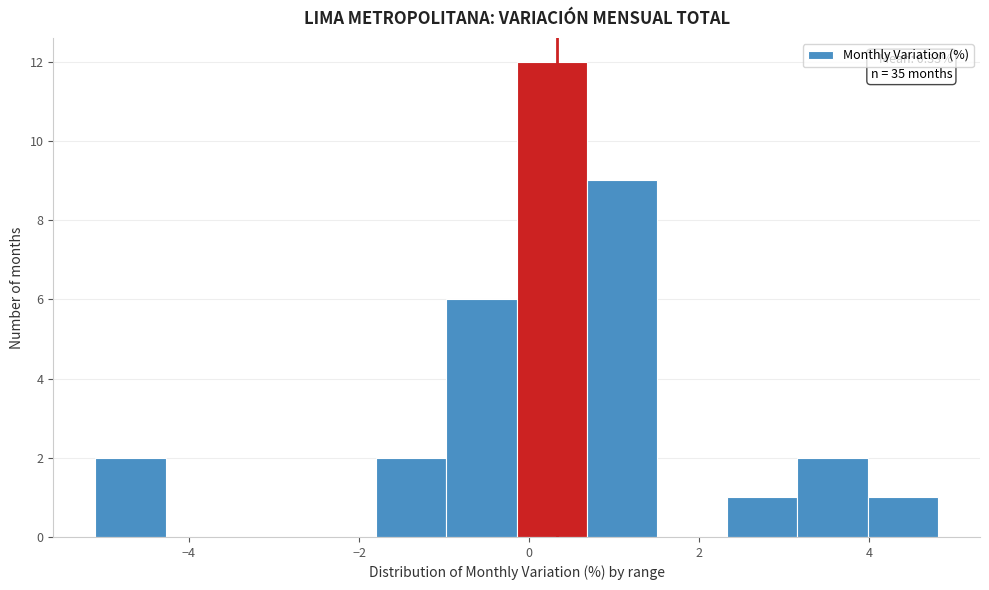

Over which range of the x-axis is the bar tallest?

-0.2 to 0.6